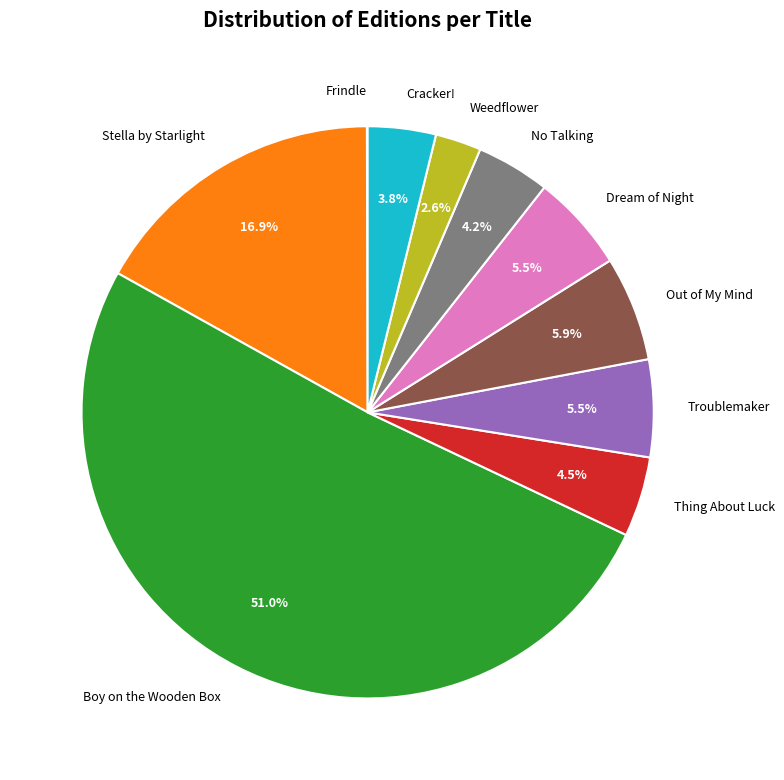

To the nearest percent, what is the combined percentage of Dream of Night and Stella by Starlight?

22%